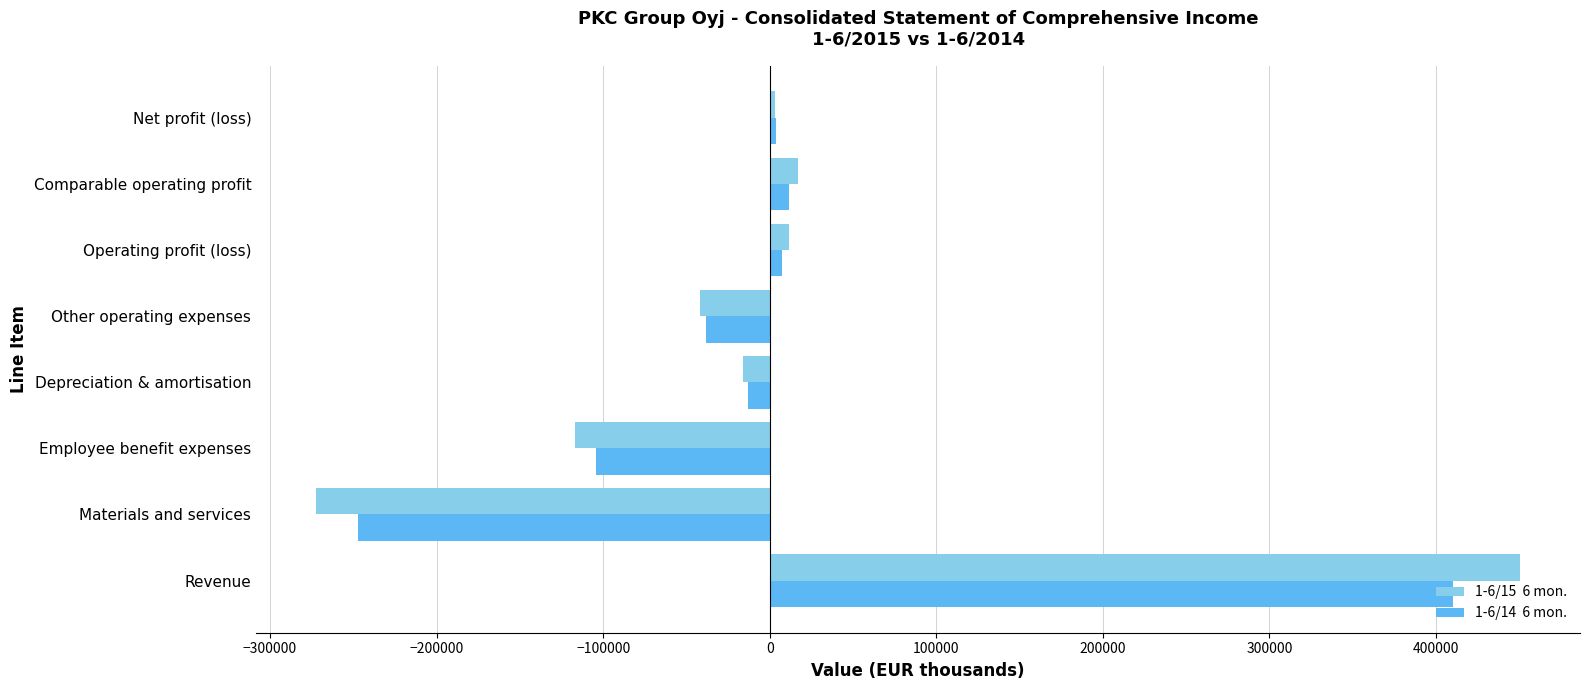

What is the smallest value displayed?

-272208